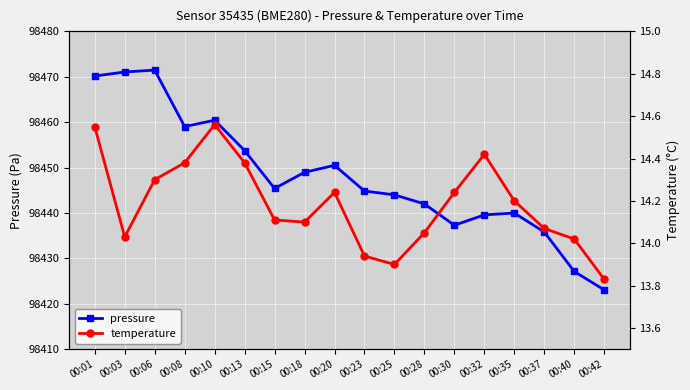

The temperature series shows 14.2 at 00:20. True or false?

True